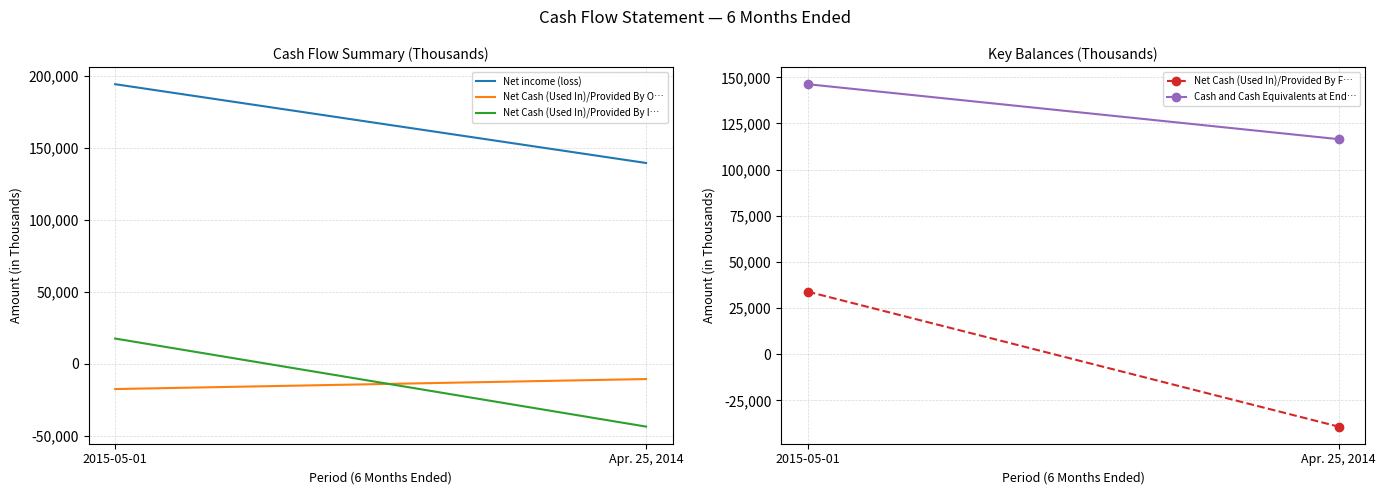

What is the sum of all Net Cash (Used In)/Provided By O… values?

-28414